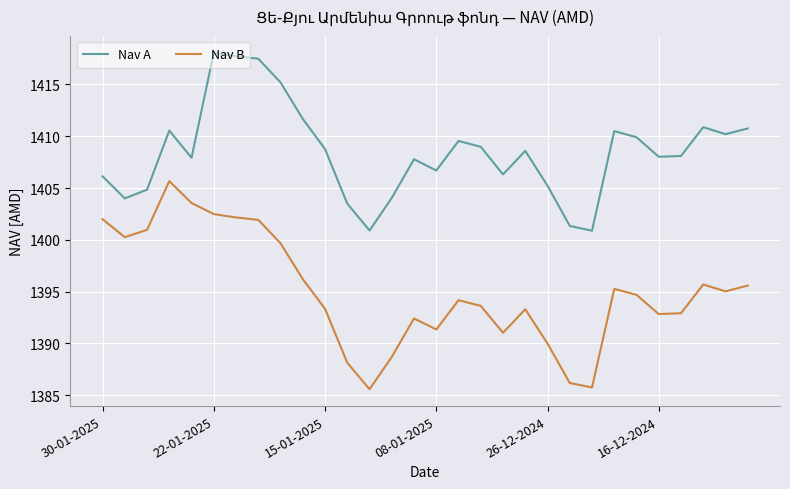

List the series in order of their peak value, lowest first.

Nav B, Nav A